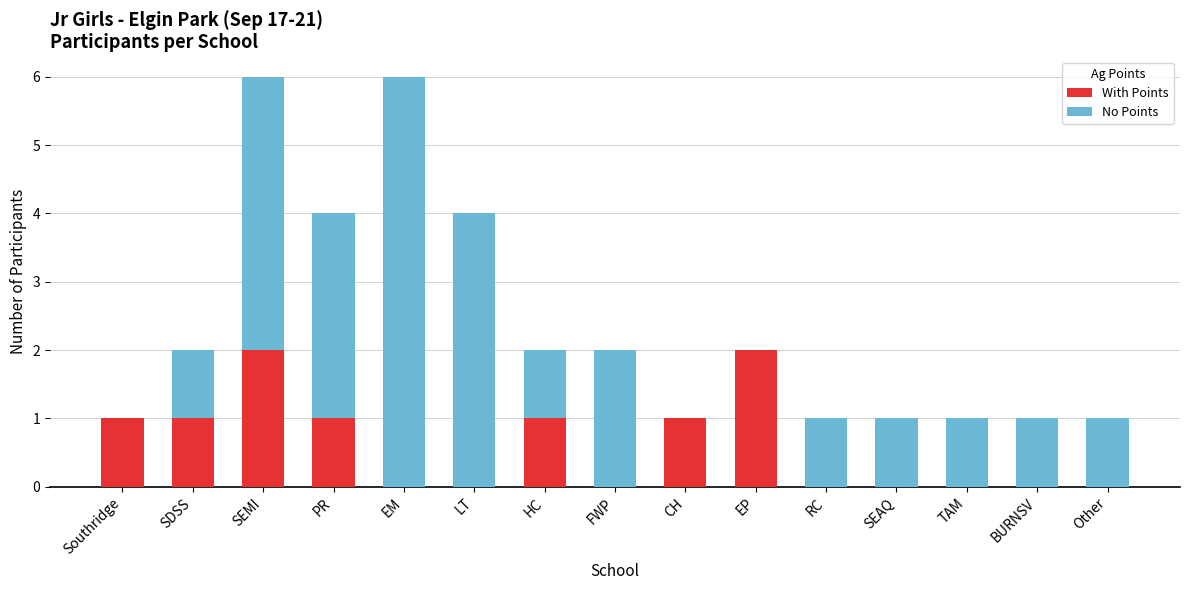

What is the sum of the With Points values at Southridge and EP?

3